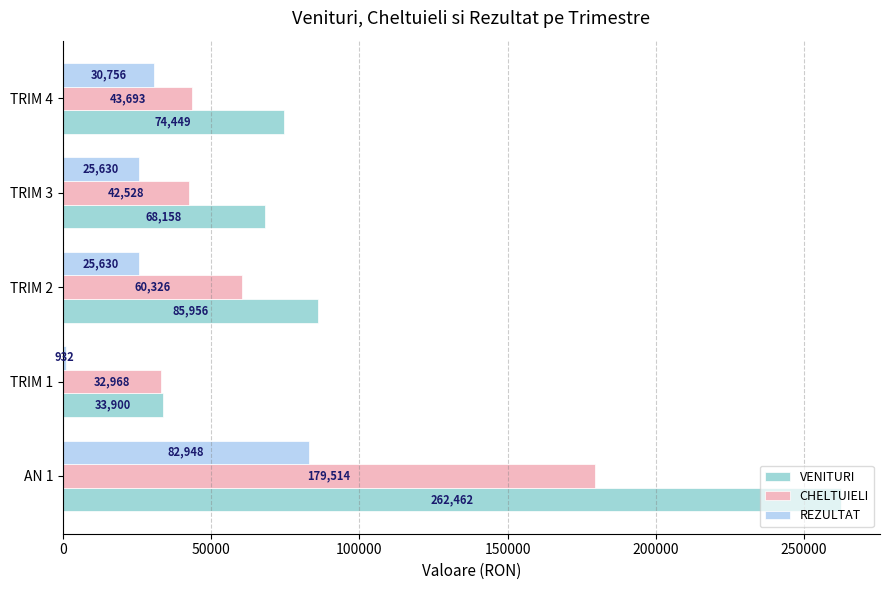

What is the sum of all REZULTAT values?

165896.0